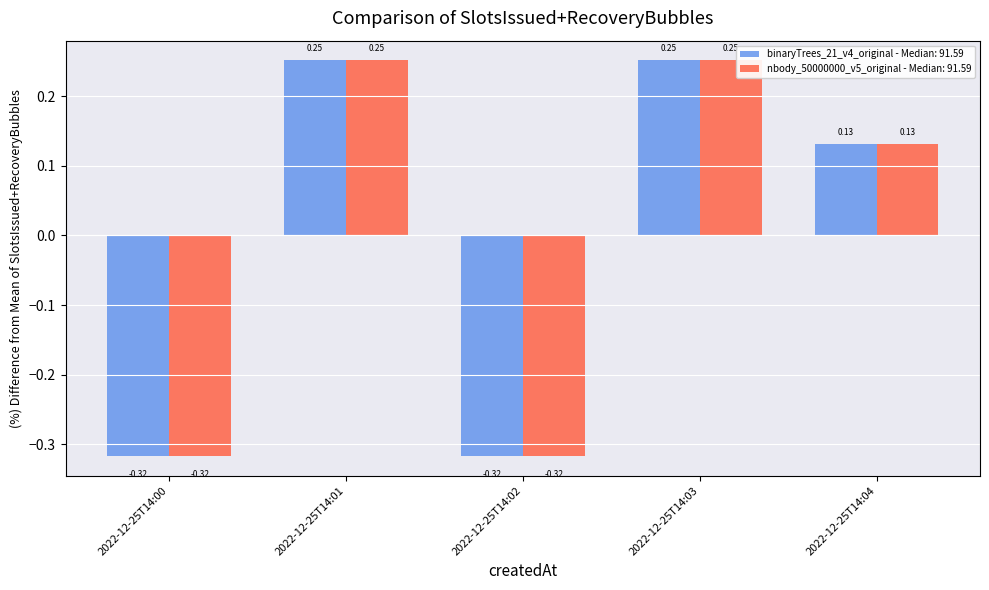

What is the total value across all series at 2022-12-25T14:00?

-0.6